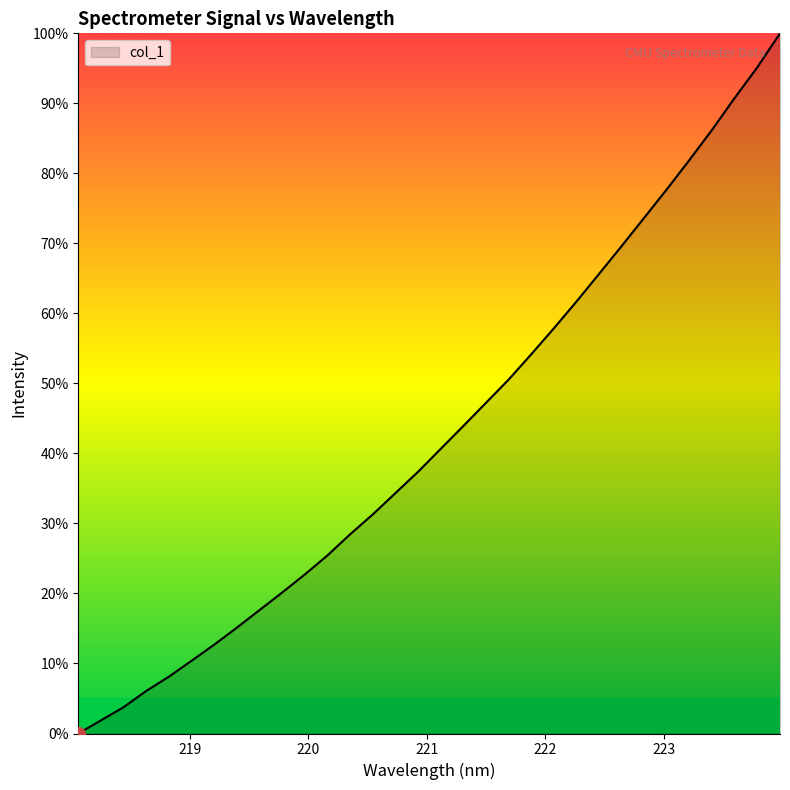

What is the difference between the maximum and minimum values?

100.0